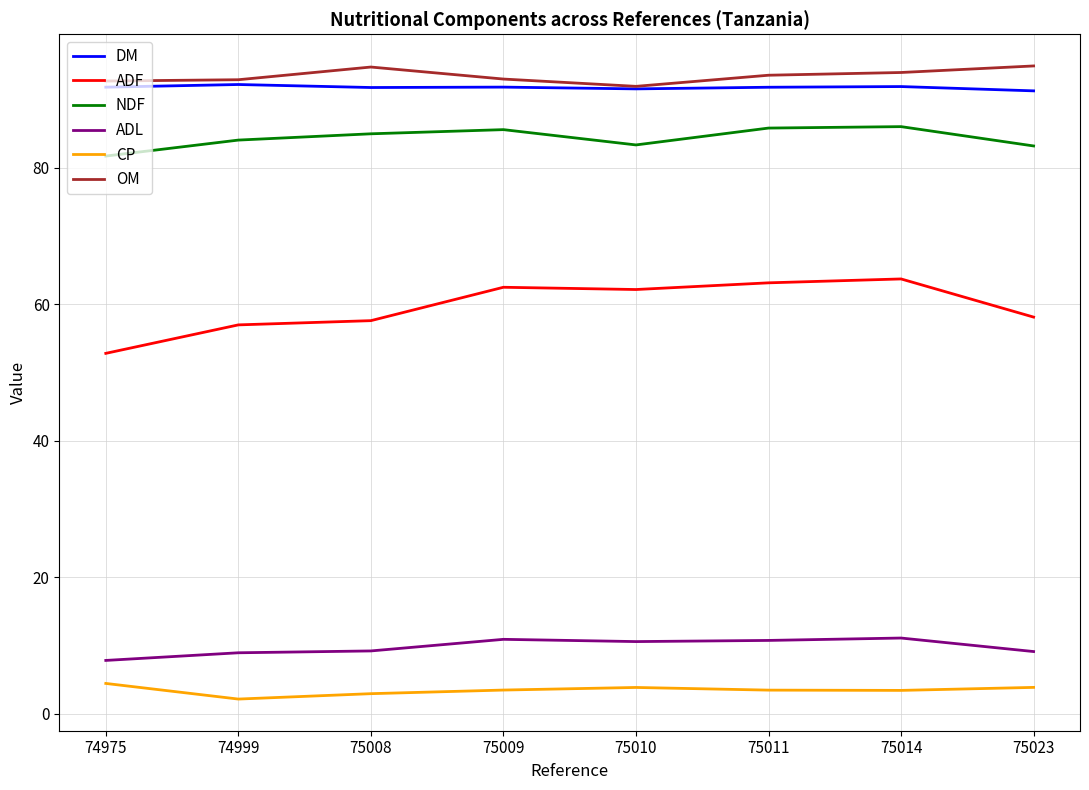

True or false: ADL and ADF intersect in this chart.

False